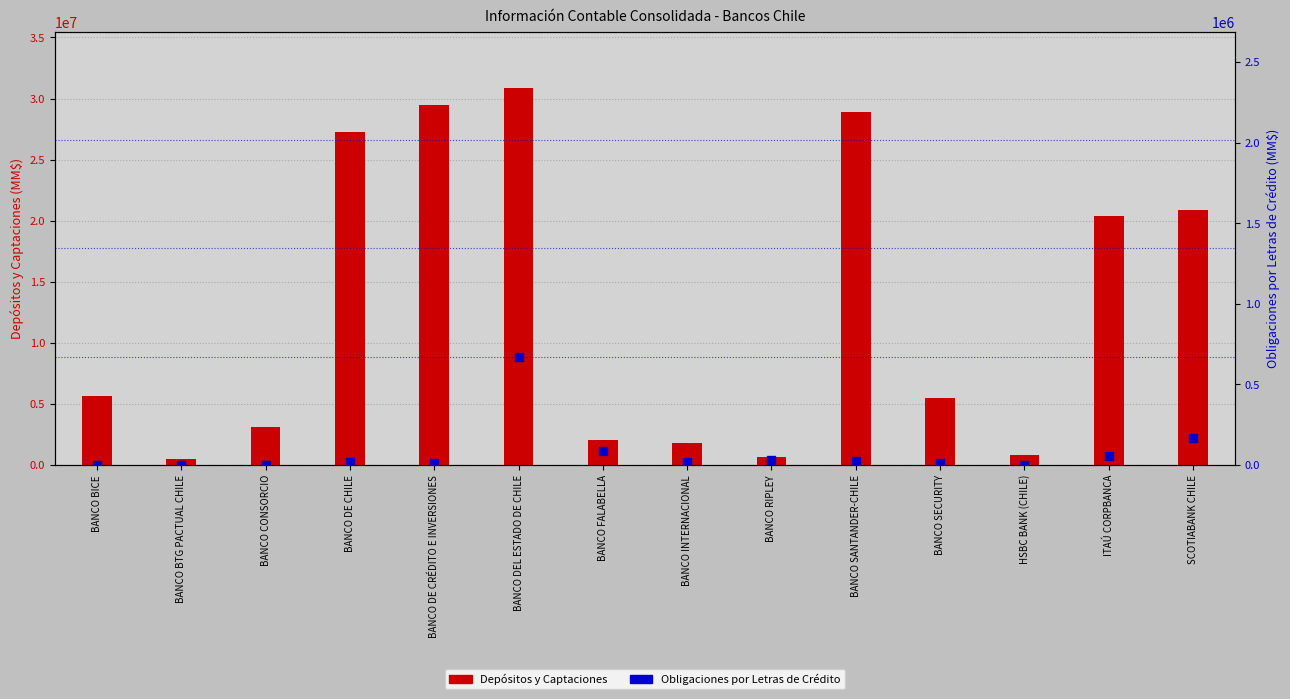

Which series has the widest spread of Y values?

Depósitos y Captaciones